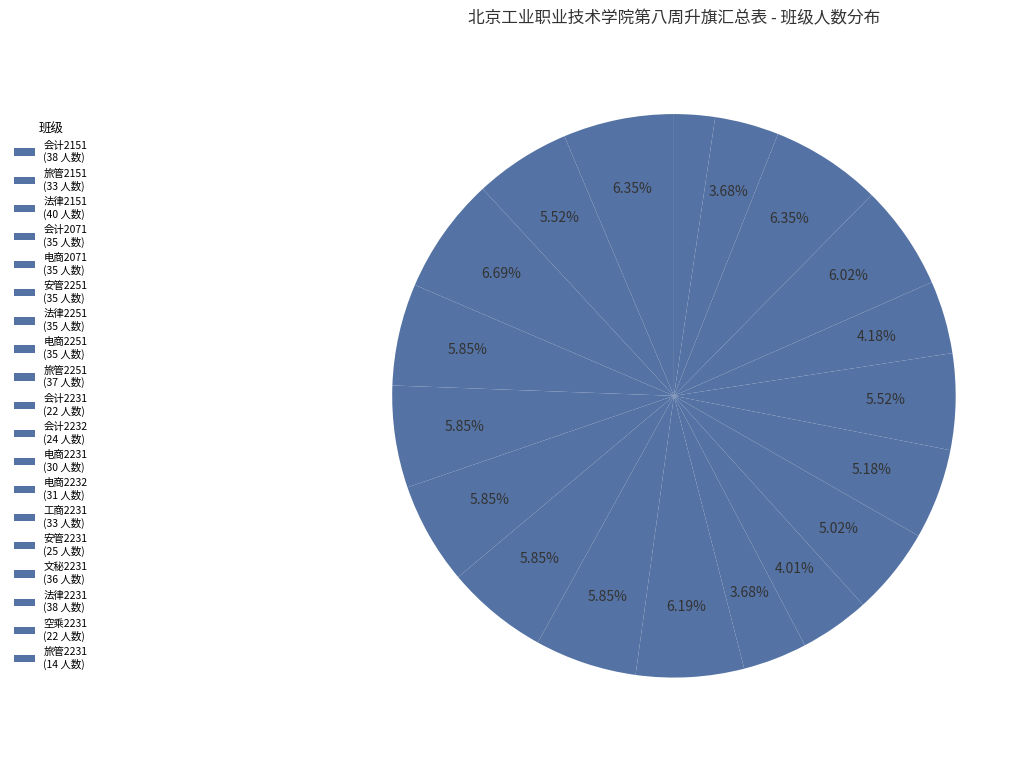

How many slices are in this pie chart?

19